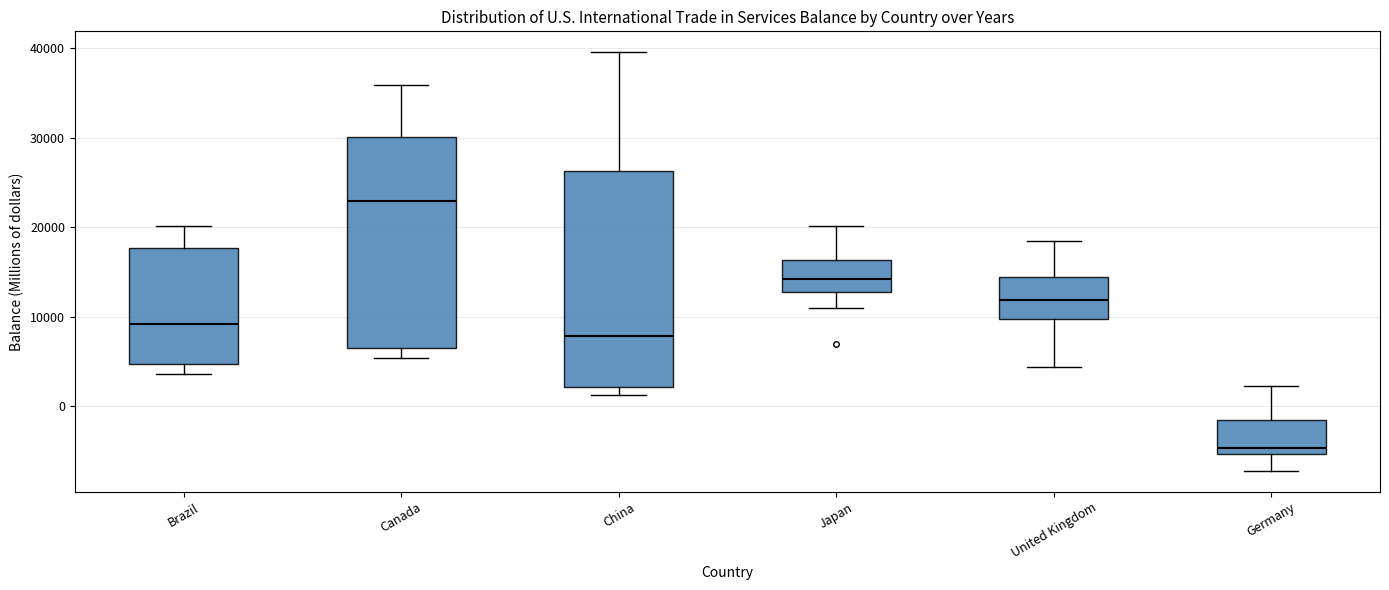

Reading left to right, transcribe this box plot: for each box, give where its median line is, the range the box spans, and where its two whiskers end, as read against the y-axis. The values are not printed on the chart, so give them approximately, as read against the axis.

Brazil: median 9000, box 5000 to 18000, whiskers 4000 to 20000
Canada: median 23000, box 6000 to 30000, whiskers 5000 to 36000
China: median 8000, box 2000 to 26000, whiskers 1000 to 40000
Japan: median 14000, box 13000 to 16000, whiskers 11000 to 20000
United Kingdom: median 12000, box 10000 to 14000, whiskers 4000 to 18000
Germany: median -5000 (just above the box's lower edge), box -5000 to -2000, whiskers -7000 to 2000